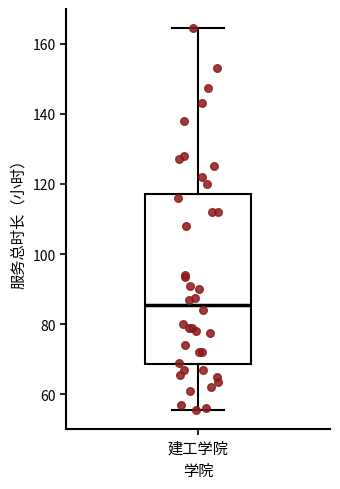

Transcribe this box plot: give where the median line is, the range the box spans, and where the two whiskers end, as read against the y-axis. The values are not printed on the chart, so give them approximately, as read against the axis.

median 86, box 68 to 118, whiskers 56 to 164